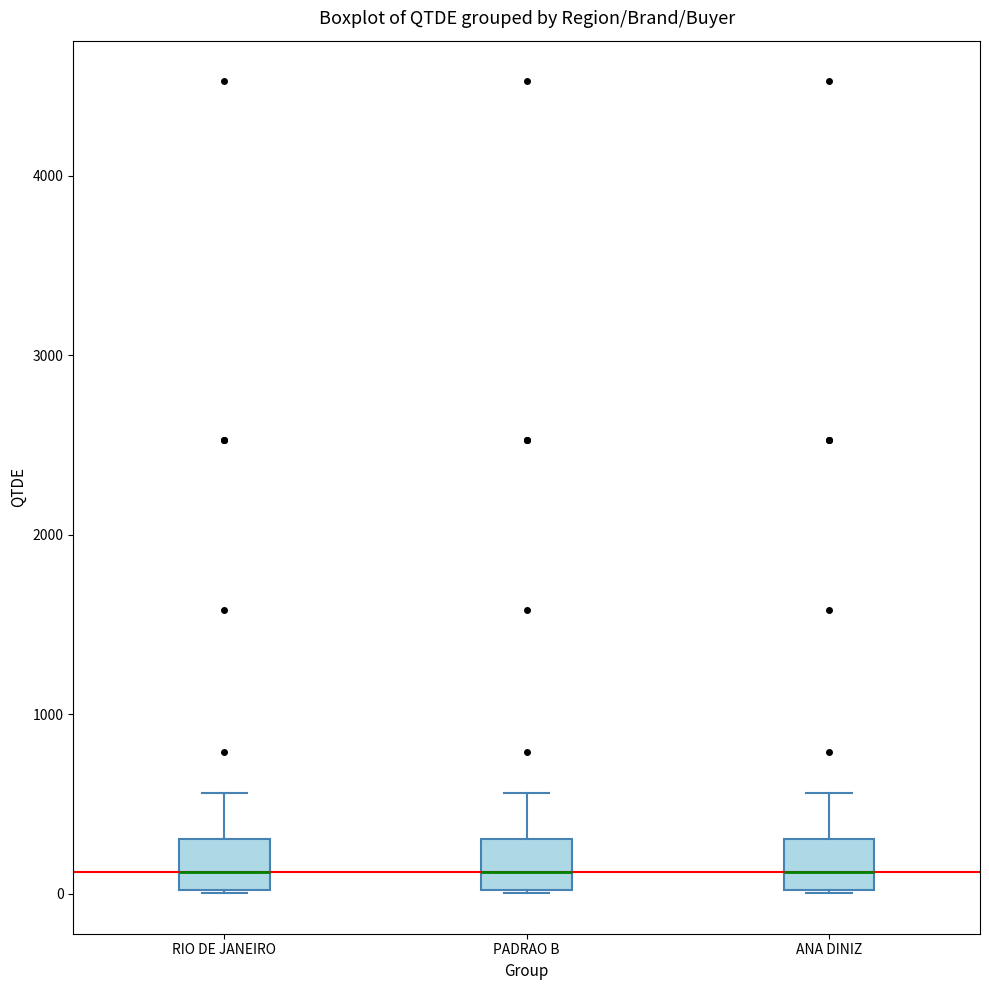

Reading left to right, read every box against the y-axis: the position of its median line, the range the box covers, and the ends of its whiskers. The values are not printed on the chart, so give them approximately, as read against the axis.

RIO DE JANEIRO: median 100, box 0 to 300, whiskers 0 to 600
PADRAO B: median 100, box 0 to 300, whiskers 0 to 600
ANA DINIZ: median 100, box 0 to 300, whiskers 0 to 600